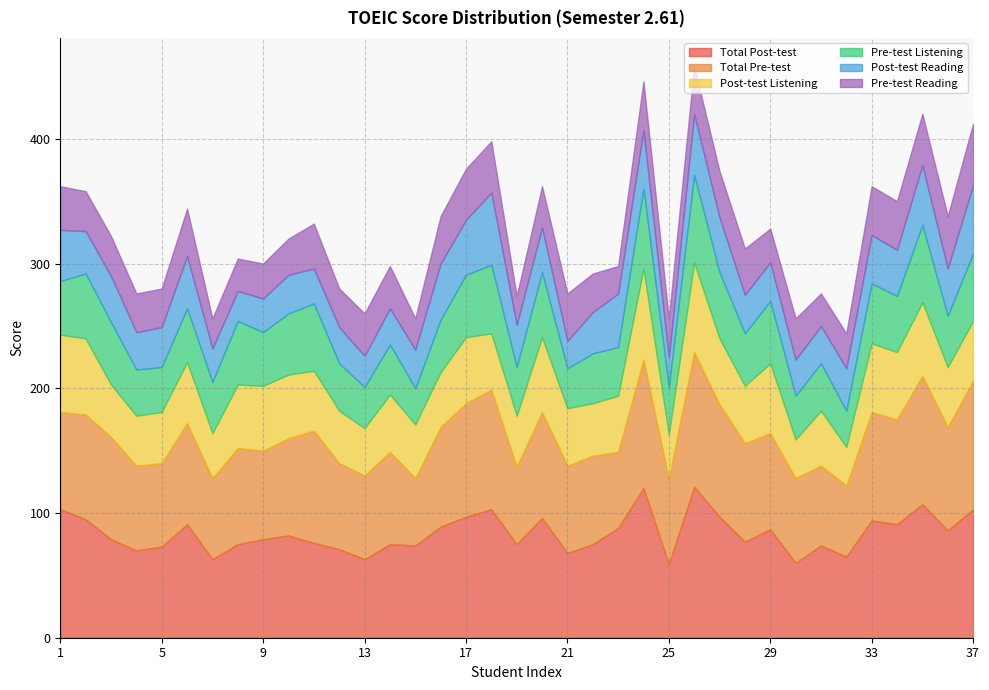

What is the average value of the Total Post-test series?

84